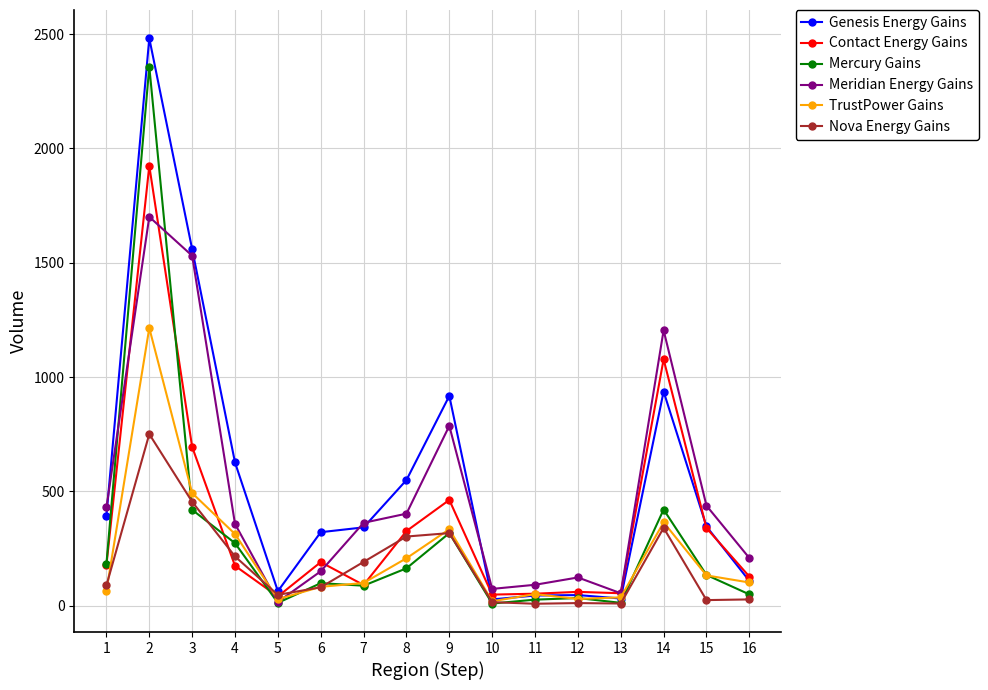

Rank the series by their maximum value, from highest to lowest.

Genesis Energy Gains, Mercury Gains, Contact Energy Gains, Meridian Energy Gains, TrustPower Gains, Nova Energy Gains